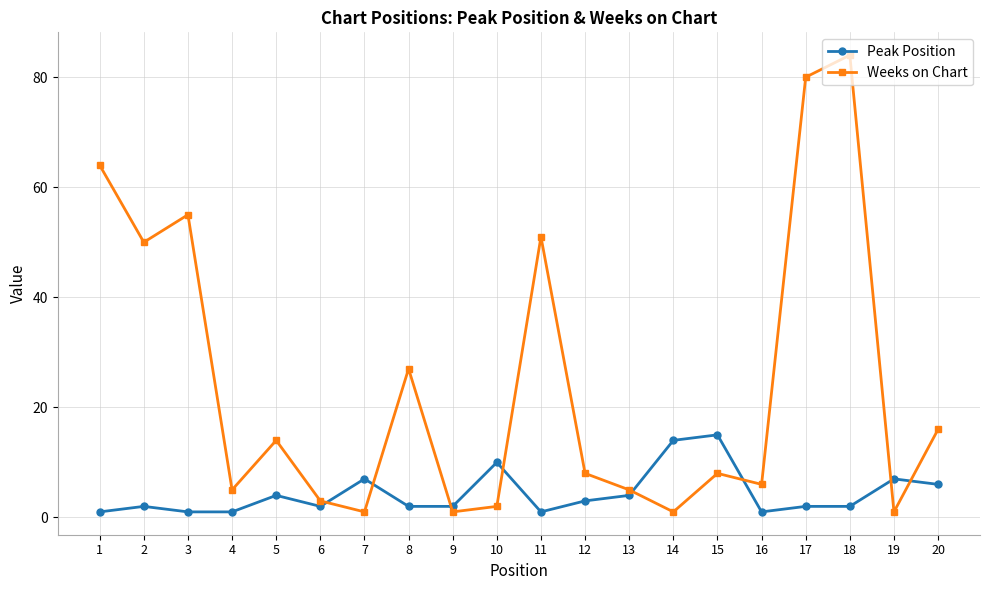

Which series changed the most between 11 and 18?

Weeks on Chart